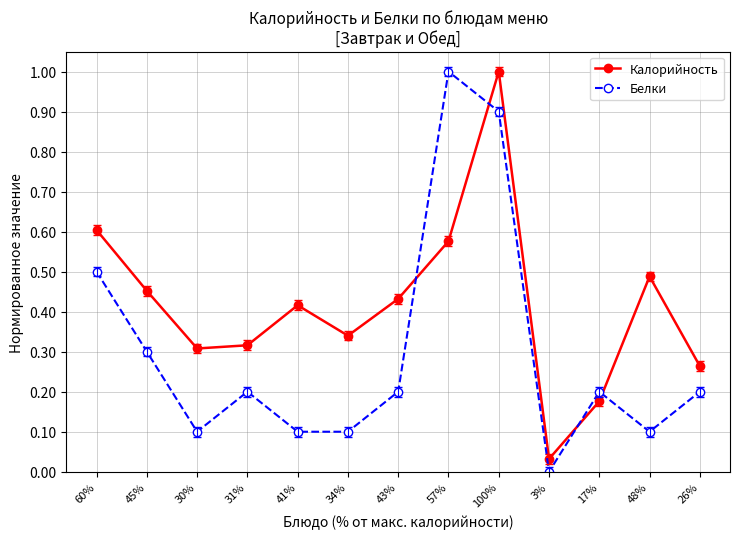

Between 60% and 100%, which series saw the biggest shift?

Белки